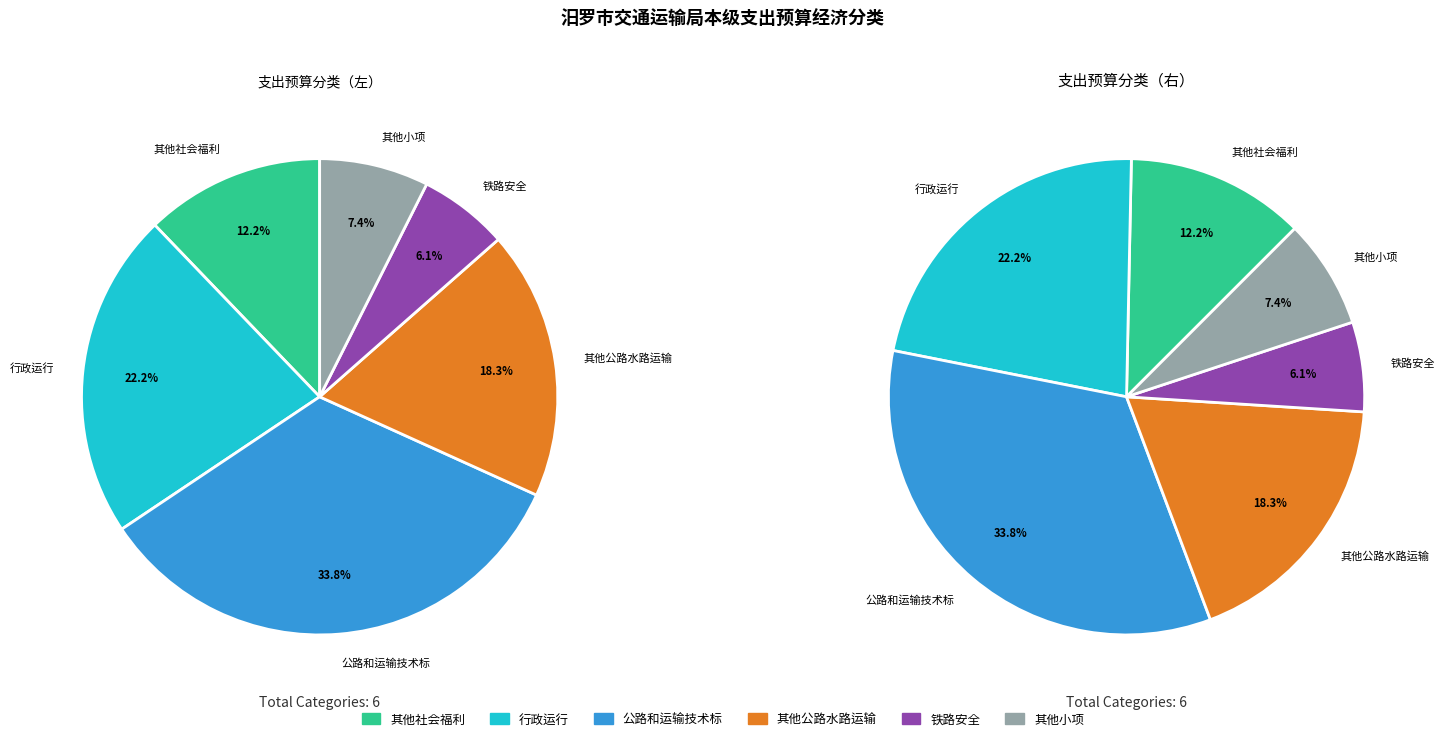

To the nearest percent, what is the difference between the 其他公路水路运输支出 and 铁路安全 slice percentages?

12%